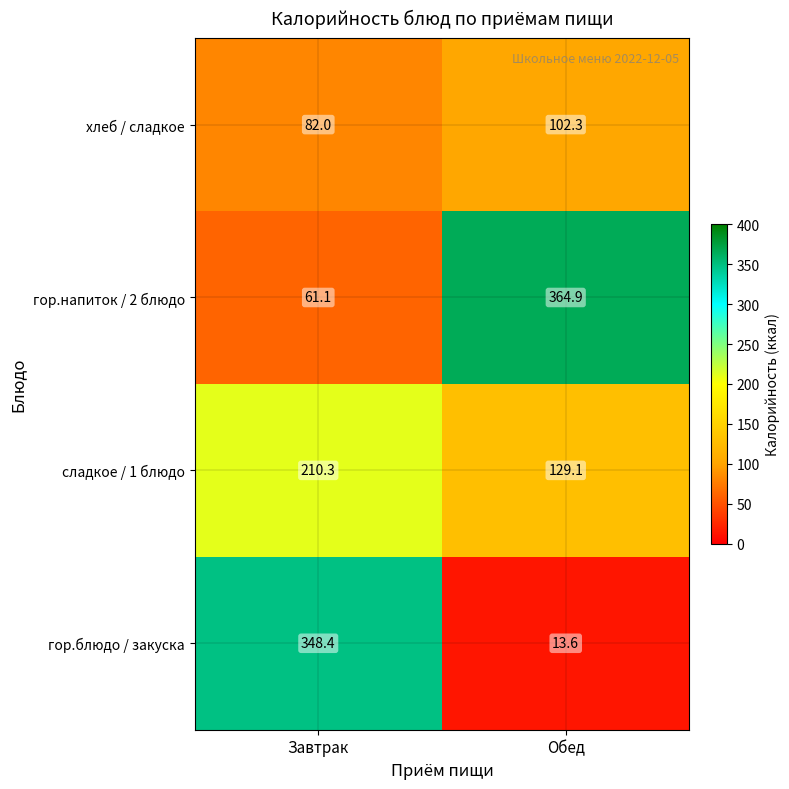

What is the lowest value of the хлеб / сладкое series?

82.0